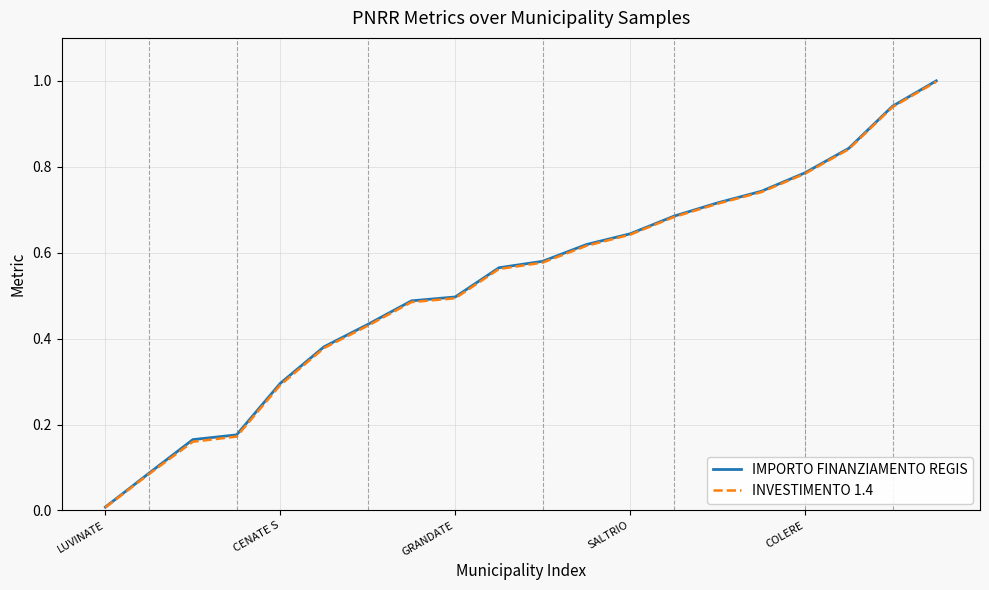

Which series has the widest spread of values?

IMPORTO FINANZIAMENTO REGIS